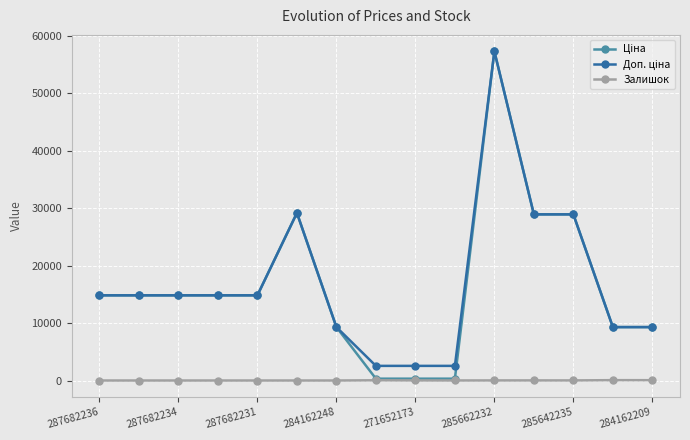

At how many categories does at least one series exceed 4795?

12